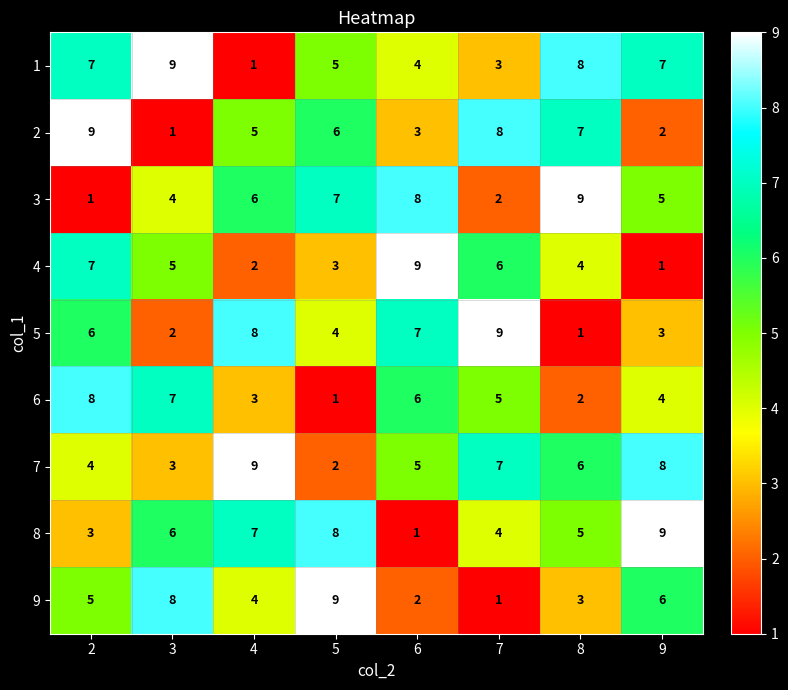

At 7, list the series in order from largest to smallest.

5, 2, 7, 4, 6, 8, 1, 3, 9